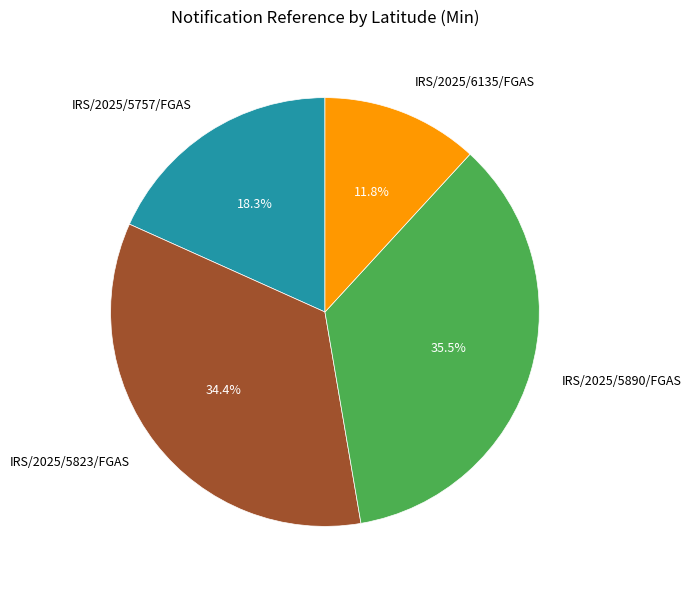

What is the largest slice in the pie chart?

IRS/2025/5890/FGAS